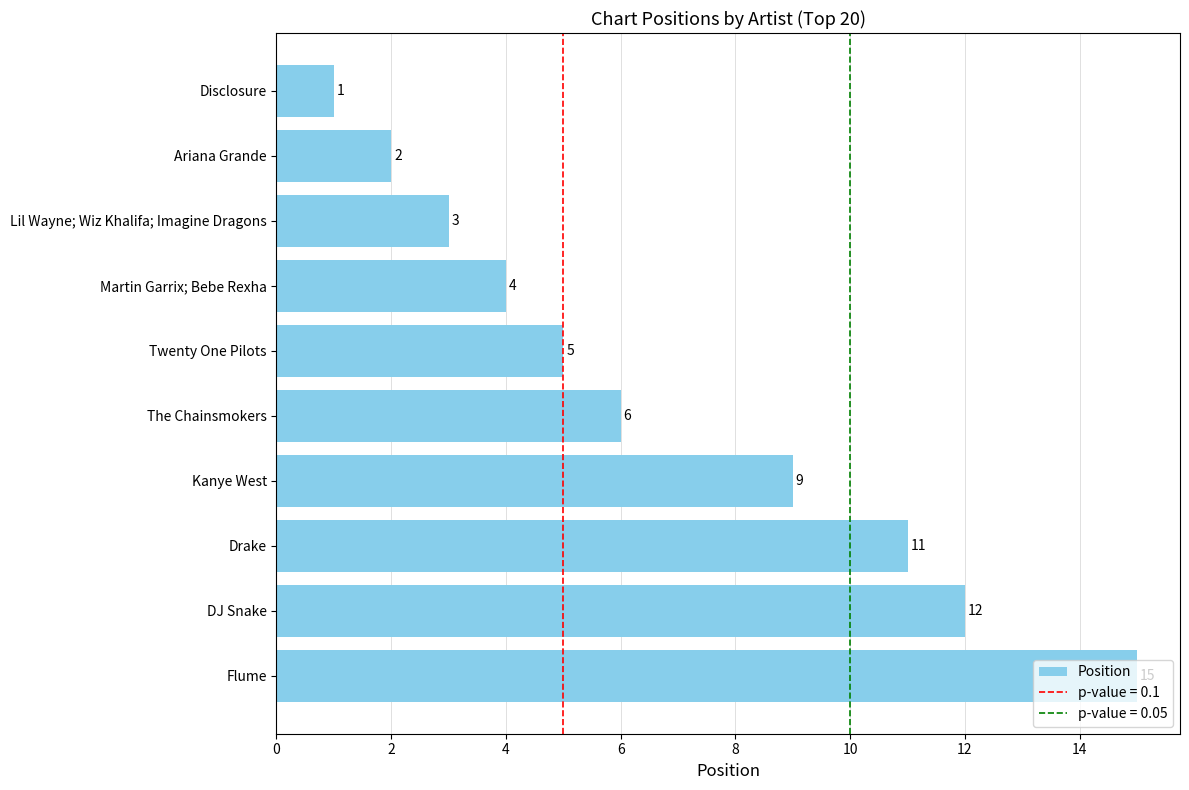

What is the change in value from Lil Wayne; Wiz Khalifa; Imagine Dragons to Flume?

+12